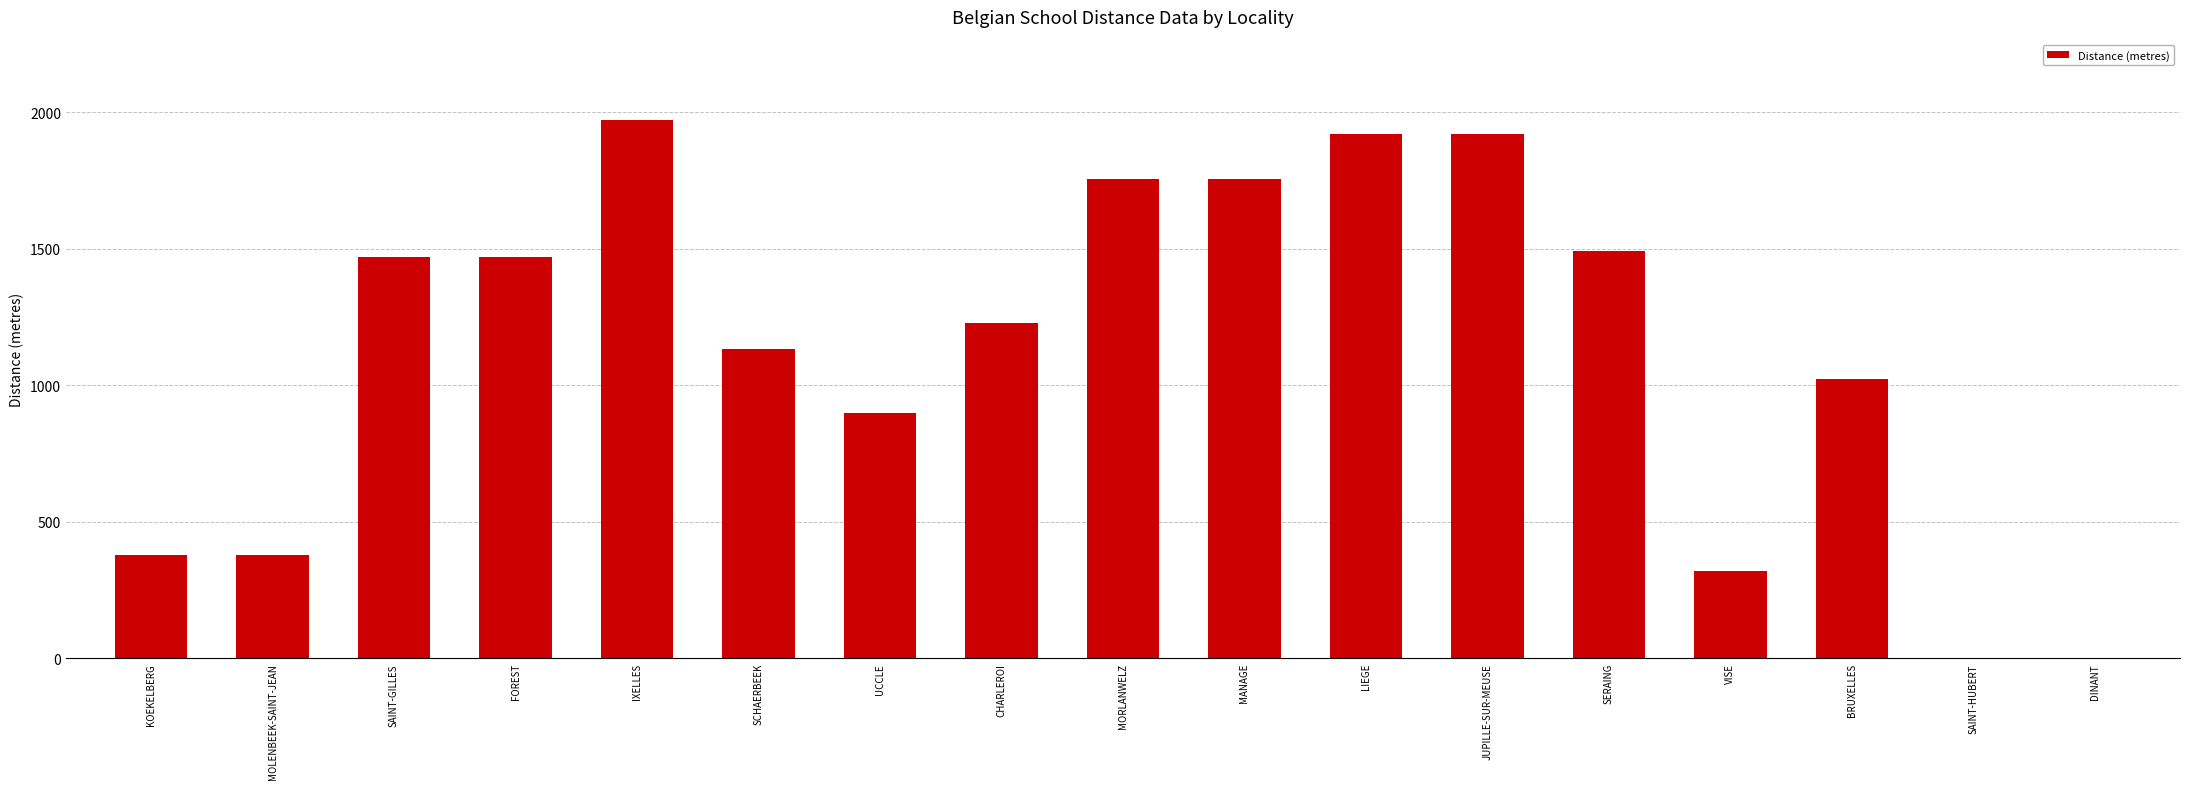

Is it true that the value at VISE is 319?

True